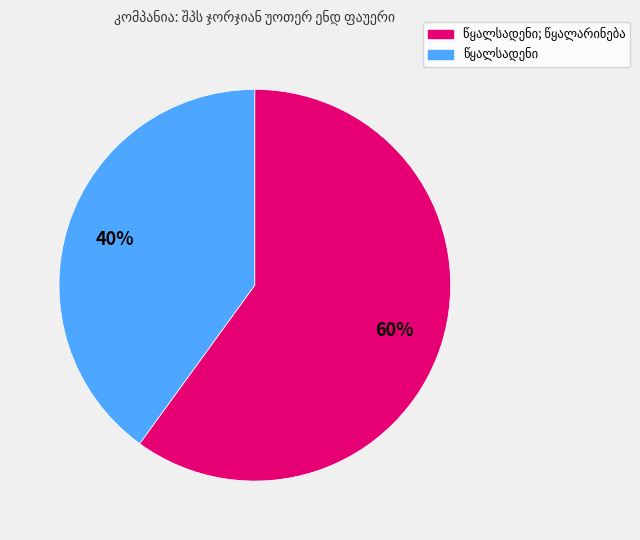

Does any single category account for the majority?

Yes